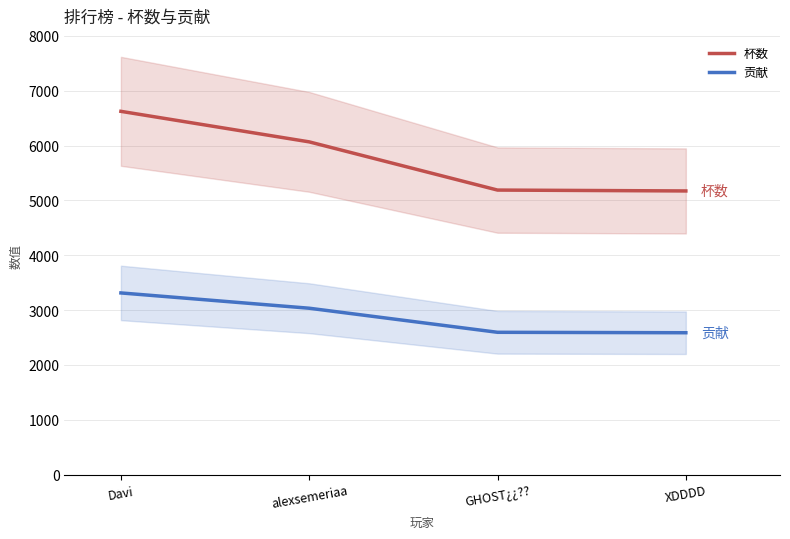

What is the difference between the highest and lowest values at XDDDD?

2586